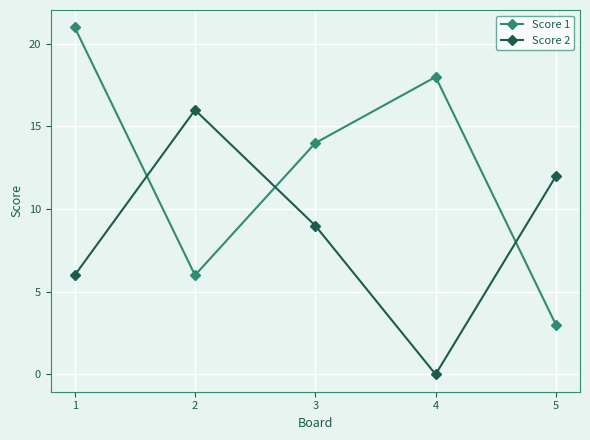

What is the difference between the highest and lowest values at 2?

10